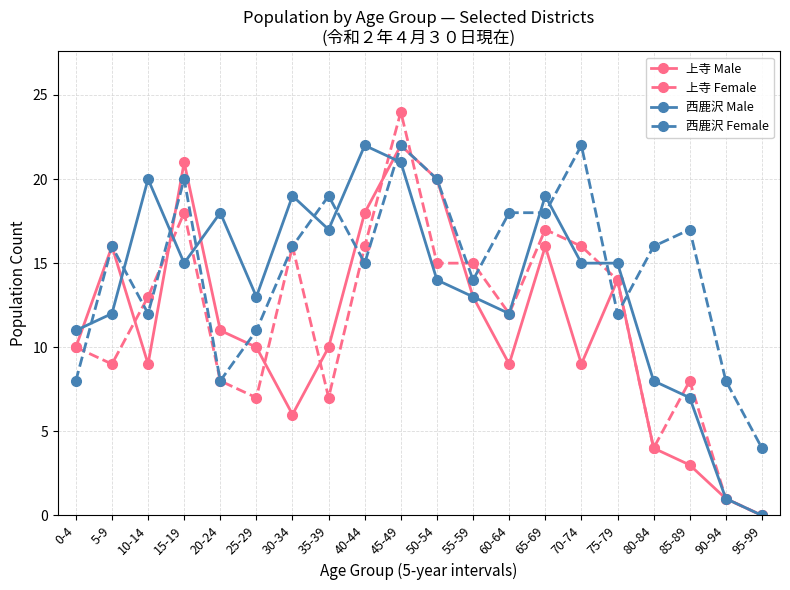

What is the total value across all series at 10-14?

54